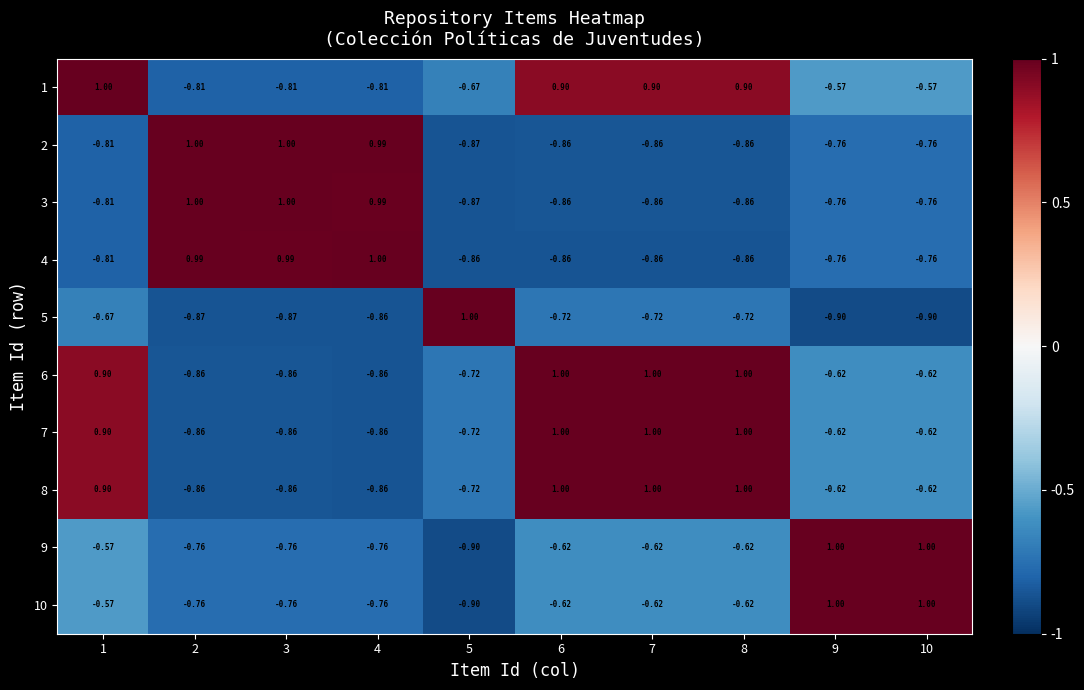

Is the value of 10 at 8 greater than the value of 3 at 6?

Yes